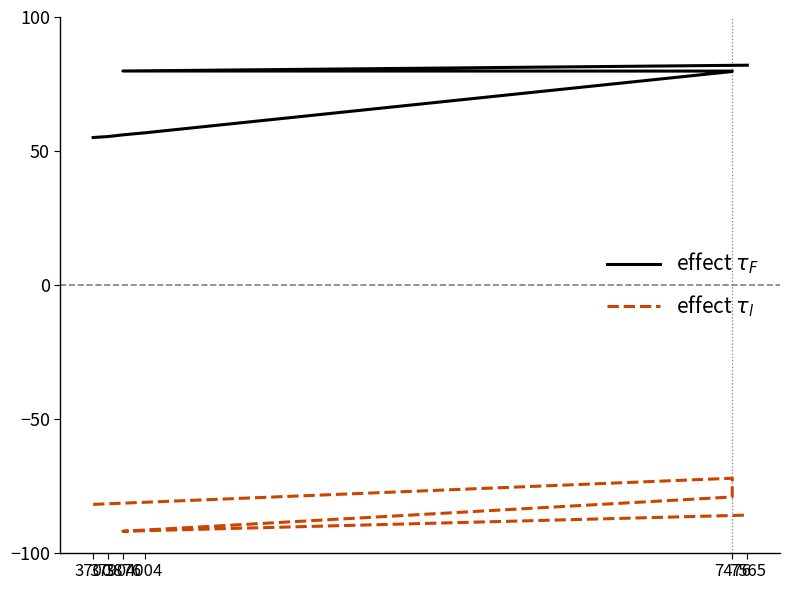

Which series has the widest spread of values?

effect $\tau_F$